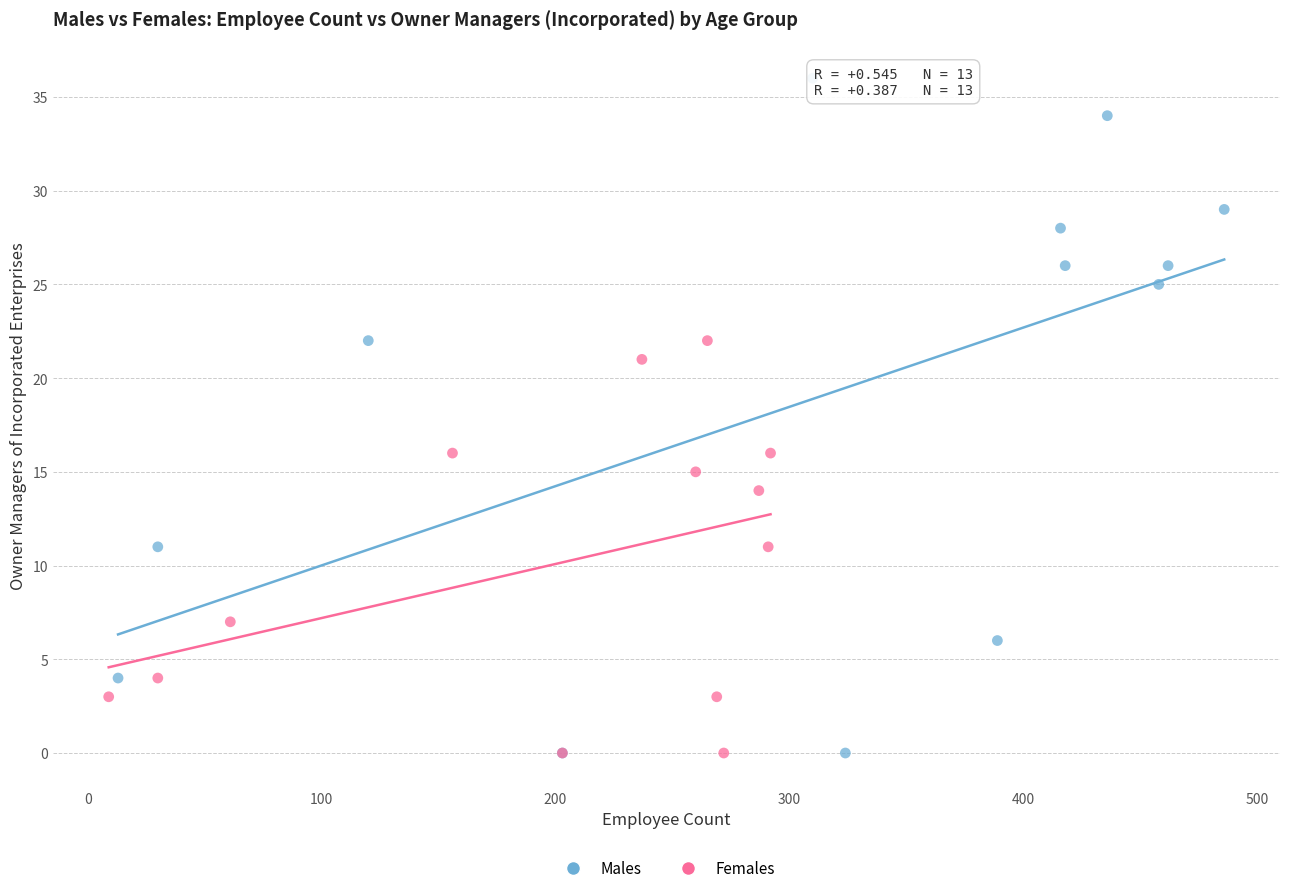

Which series has the largest Y range (max minus min)?

Males